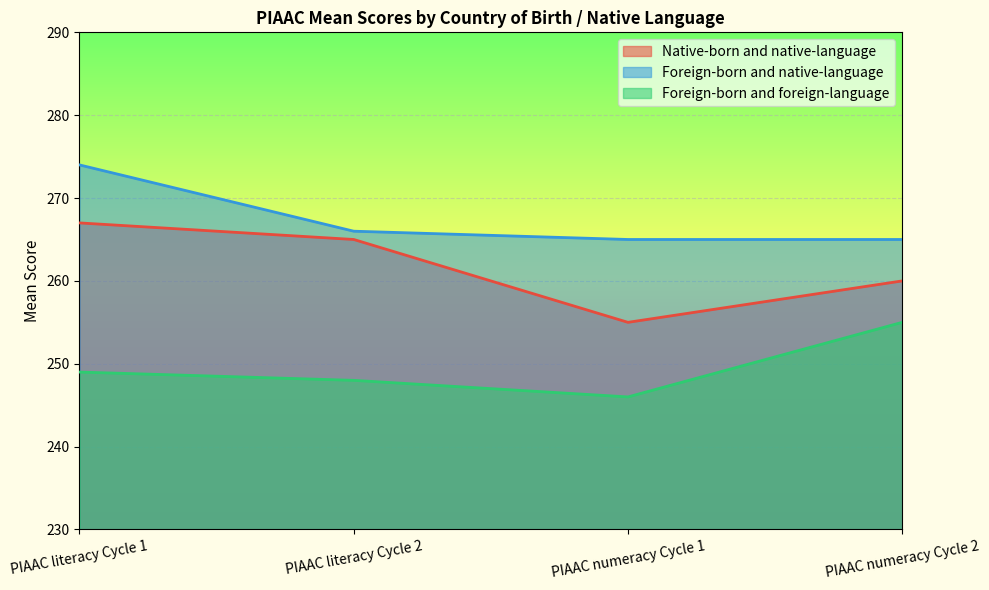

True or false: Native-born and native-language has a value of 162 at PIAAC literacy Cycle 2.

False